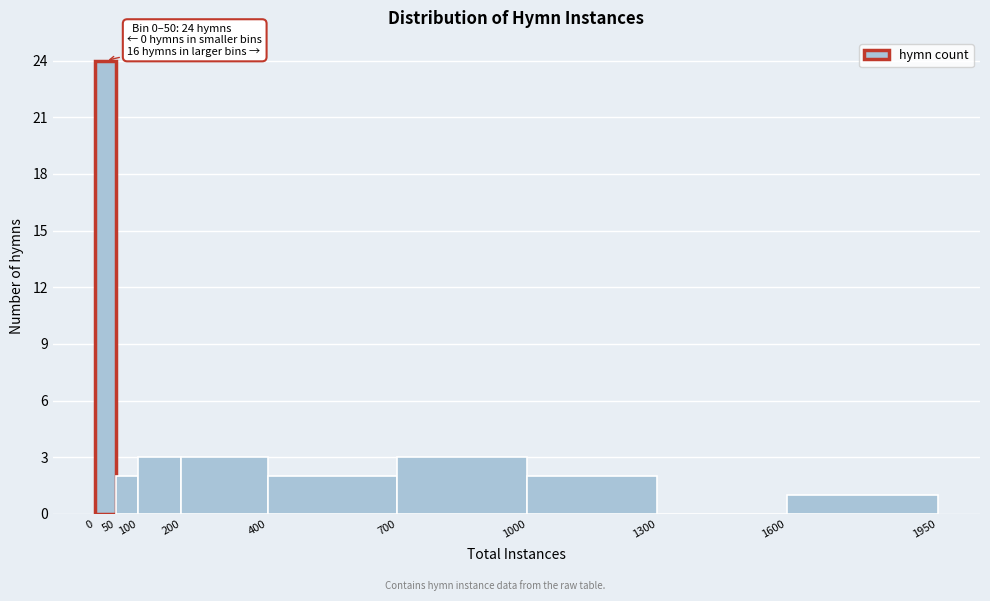

Which range on the x-axis has the tallest bar?

0 to 50